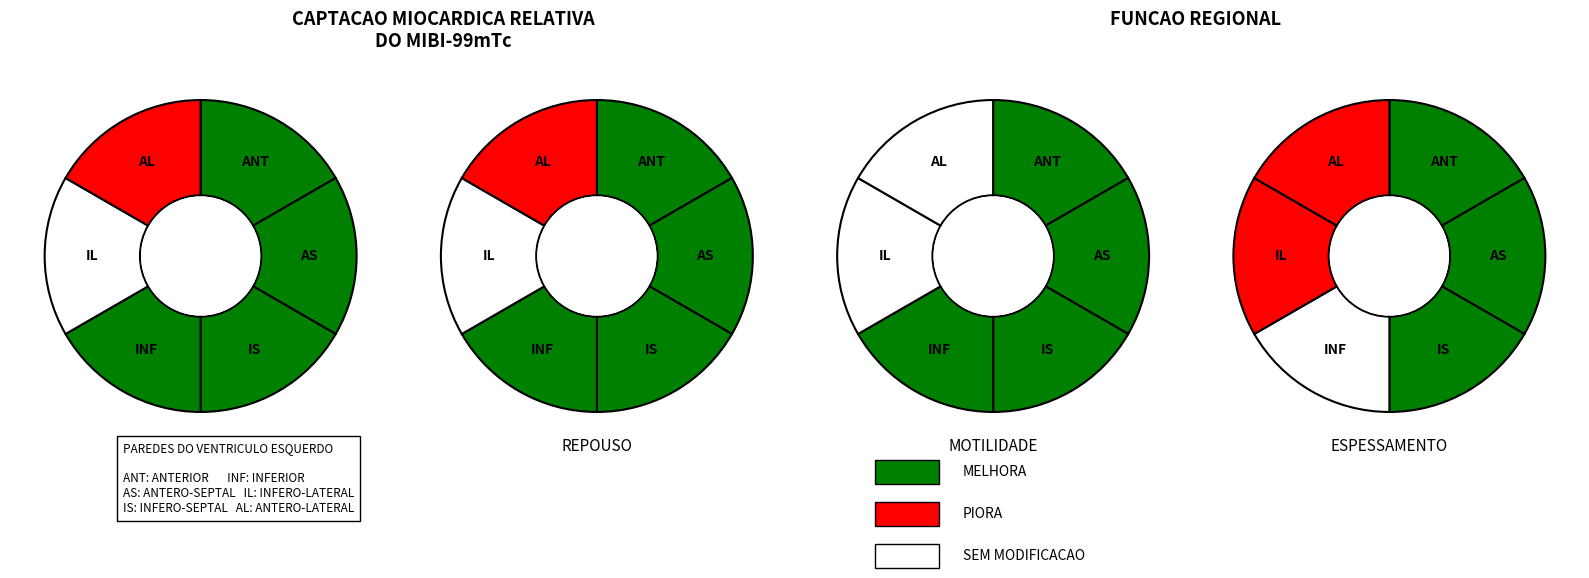

True or false: 0 accounts for 17% of the total.

False